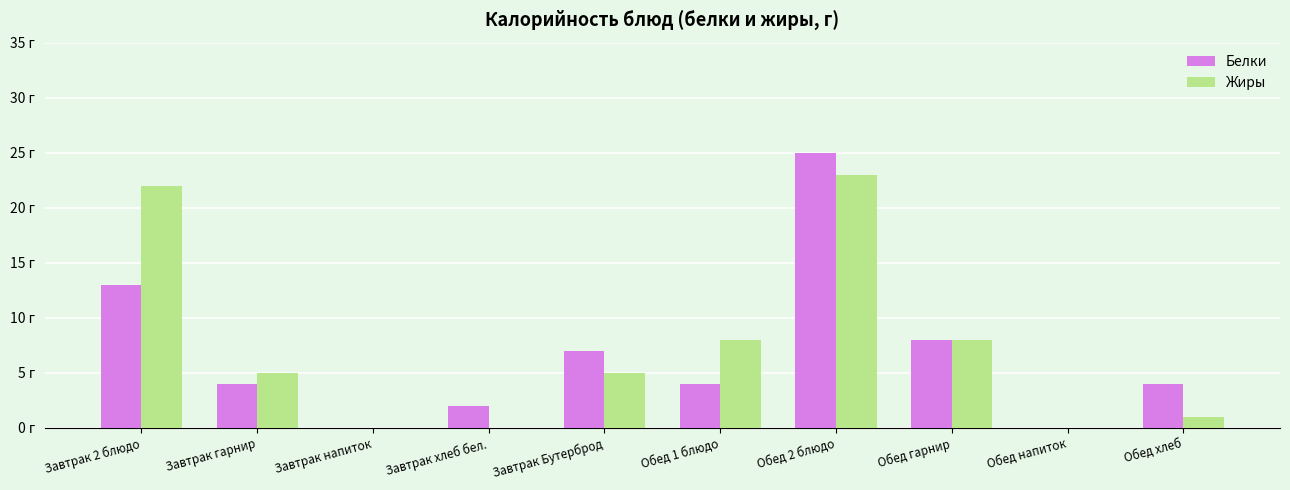

What is the value of the Белки bar at the 10th from the left?

4